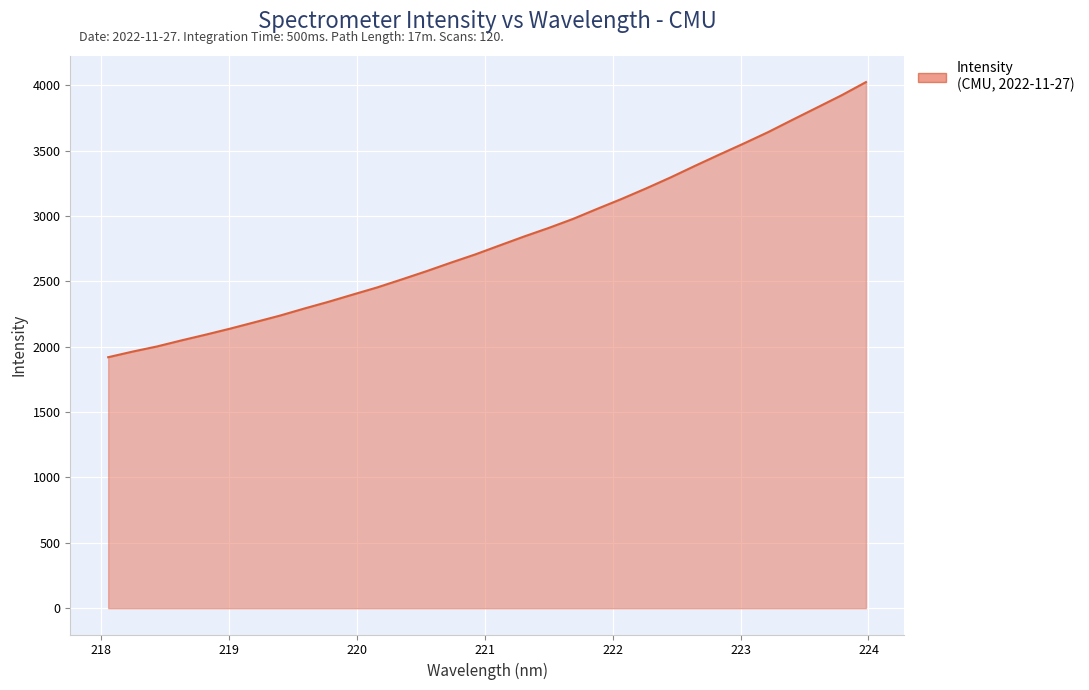

What is the difference between the maximum and minimum values?

2104.9